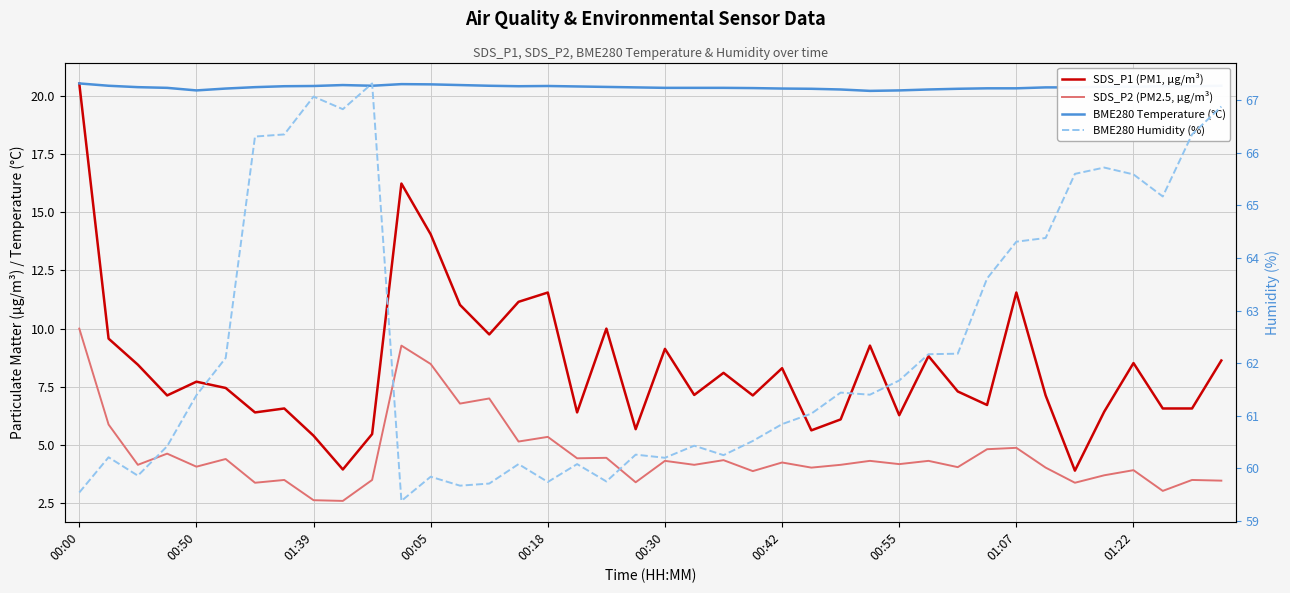

At which label does BME280 Temperature (°C) reach its peak?

00:00